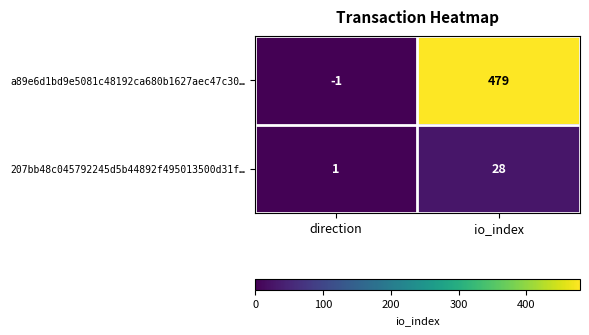

Reading left to right, transcribe all the data shown in this chart.

a89e6d1bd9e5081c48192ca680b1627aec47c30…: -1	479
207bb48c045792245d5b44892f495013500d31f…: 1	28